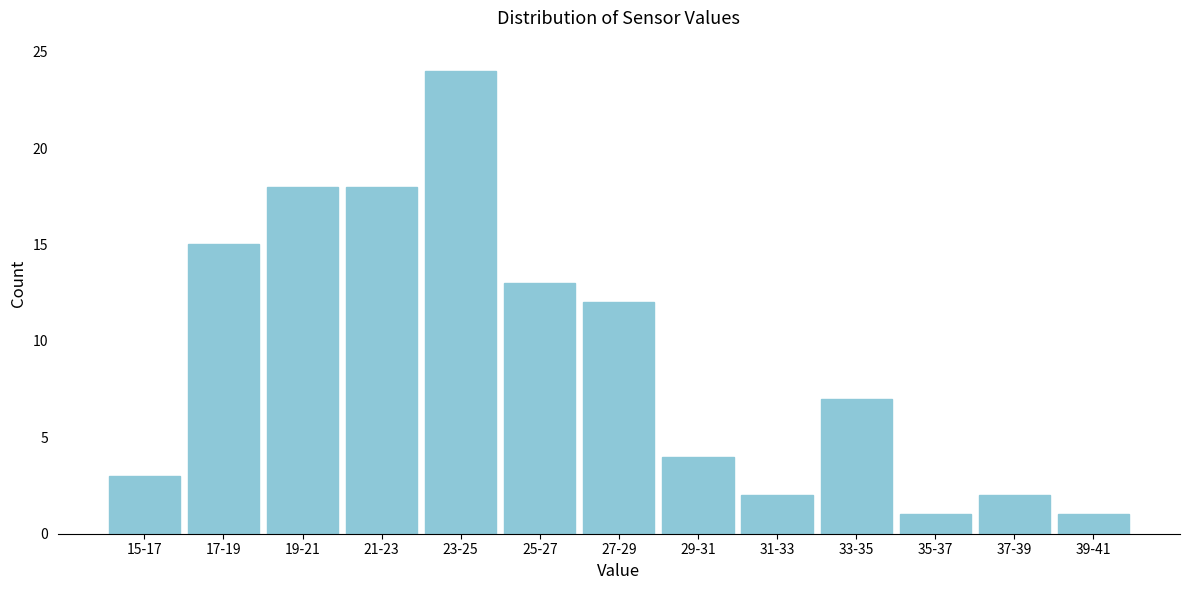

Reading left to right, list all the values displayed in this chart.

15-17=3	17-19=15	19-21=18	21-23=18	23-25=24	25-27=13	27-29=12	29-31=4	31-33=2	33-35=7	35-37=1	37-39=2	39-41=1